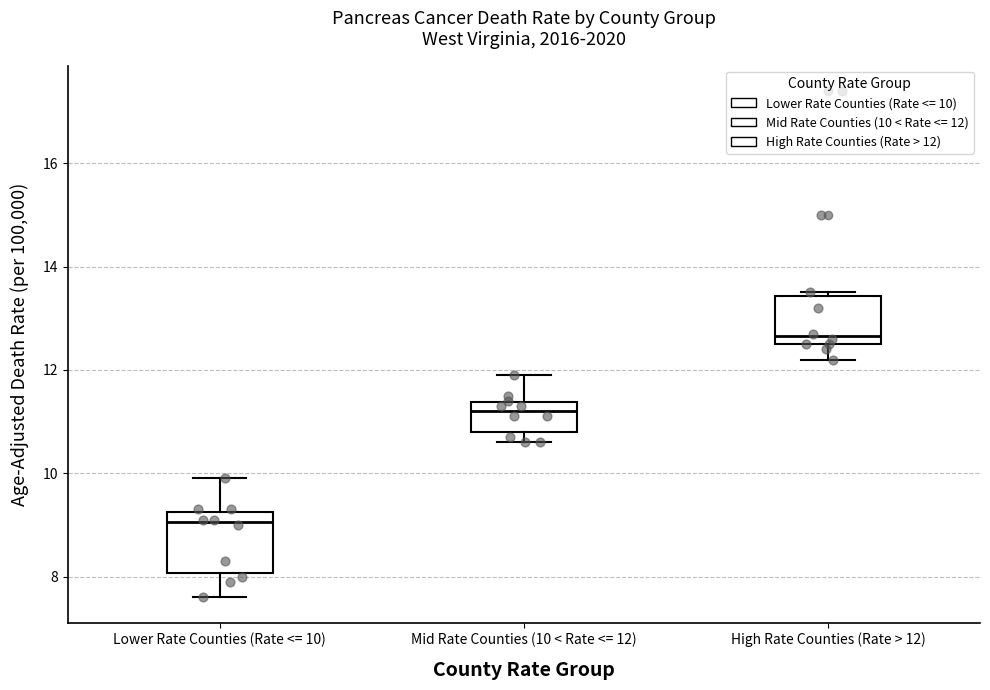

Where is the lower edge of the box for Mid Rate Counties (10 < Rate <= 12) on the y-axis? The values are not printed on the chart, so give them approximately, as read against the axis.

10.8